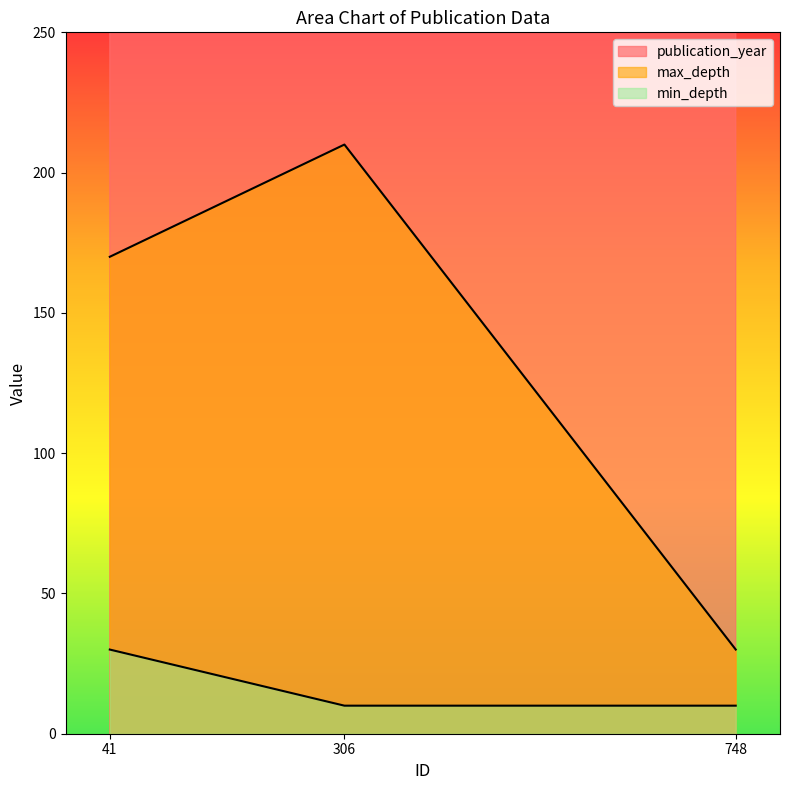

What value does the min_depth series have at 41?

30